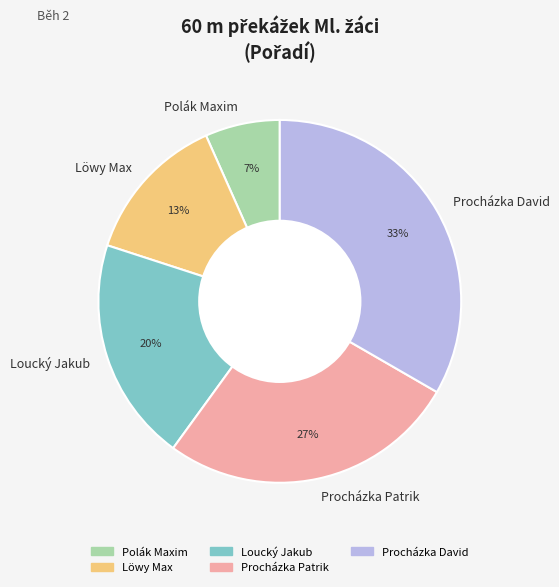

Which category has the biggest portion of the pie?

Procházka David